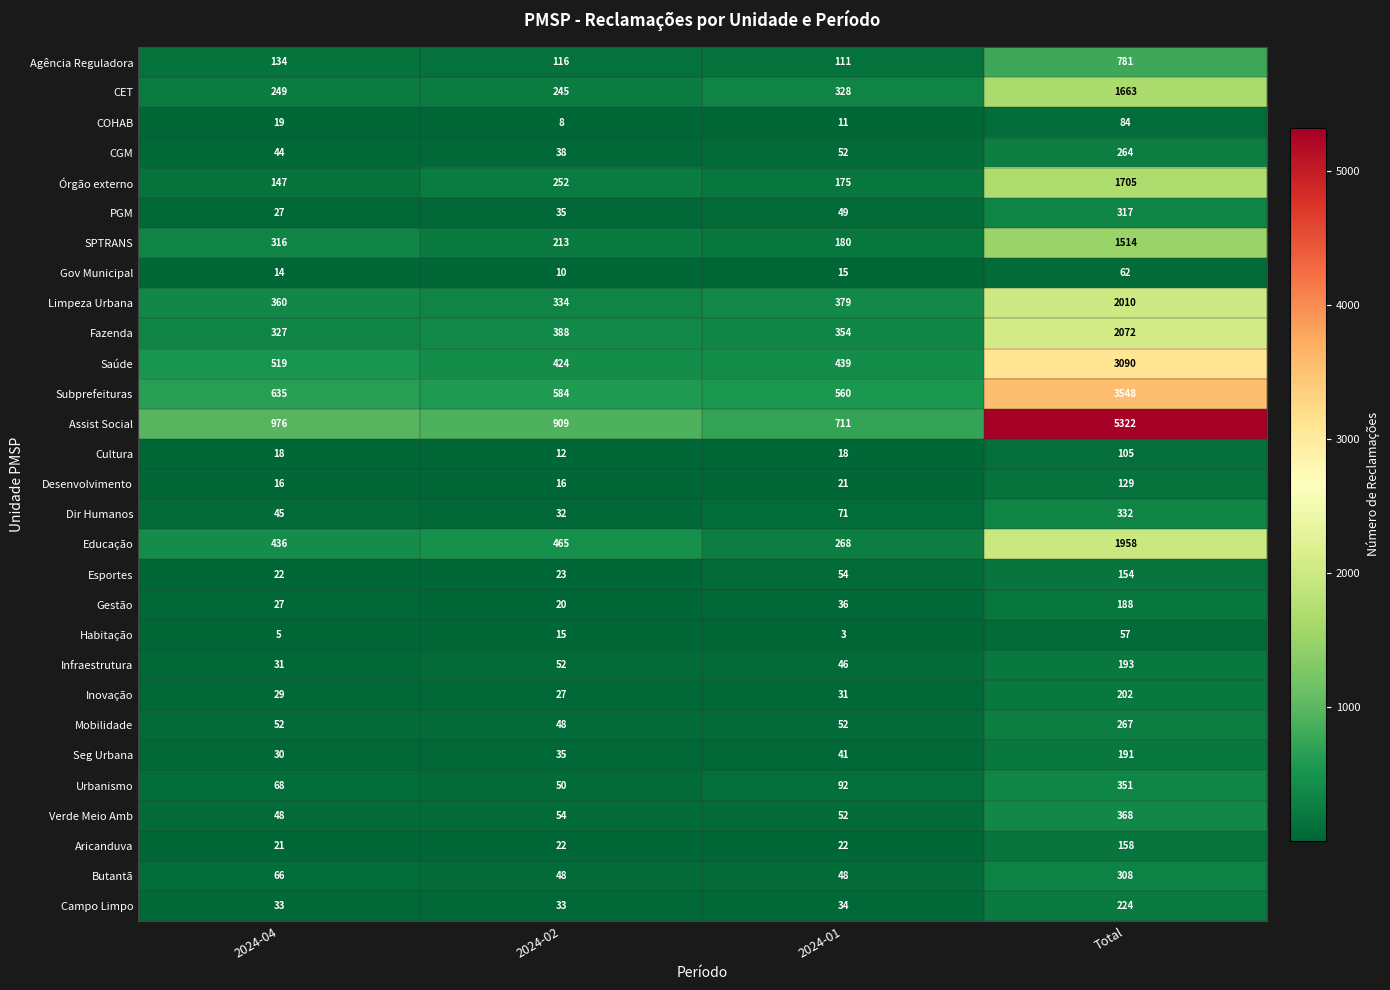

What is the approximate value of Subprefeituras at Total, to the nearest 50?

3550